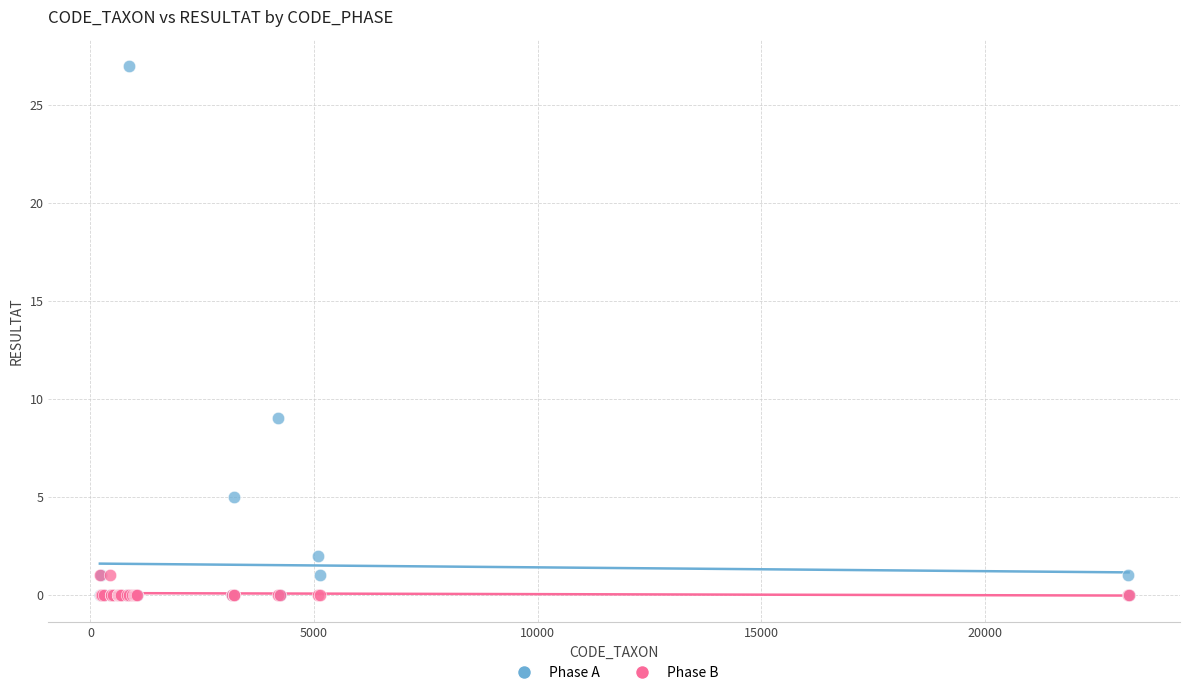

Across all series, what Y value is closest to 13?

9